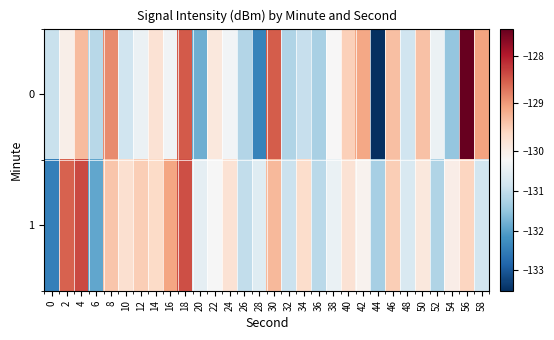

Reading left to right, list all the values displayed in this chart.

0: 0=-130.9	2=-130.0	4=-129.3	6=-131.1	8=-128.9	10=-130.9	12=-130.4	14=-129.8	16=-130.3	18=-128.5	20=-131.8	22=-129.9	24=-130.3	26=-131.2	28=-132.4	30=-128.5	32=-131.2	34=-131.0	36=-131.3	38=-130.2	40=-129.5	42=-129.1	44=-133.5	46=-129.4	48=-130.8	50=-129.4	52=-130.4	54=-131.5	56=-127.4	58=-129.1
1: 0=-132.5	2=-128.6	4=-128.4	6=-131.9	8=-129.4	10=-129.8	12=-129.5	14=-129.7	16=-129.1	18=-128.4	20=-130.5	22=-130.2	24=-129.8	26=-131.0	28=-130.6	30=-129.3	32=-130.9	34=-129.7	36=-131.1	38=-130.4	40=-129.8	42=-130.1	44=-131.3	46=-129.5	48=-130.7	50=-129.9	52=-131.2	54=-130.0	56=-129.6	58=-130.8